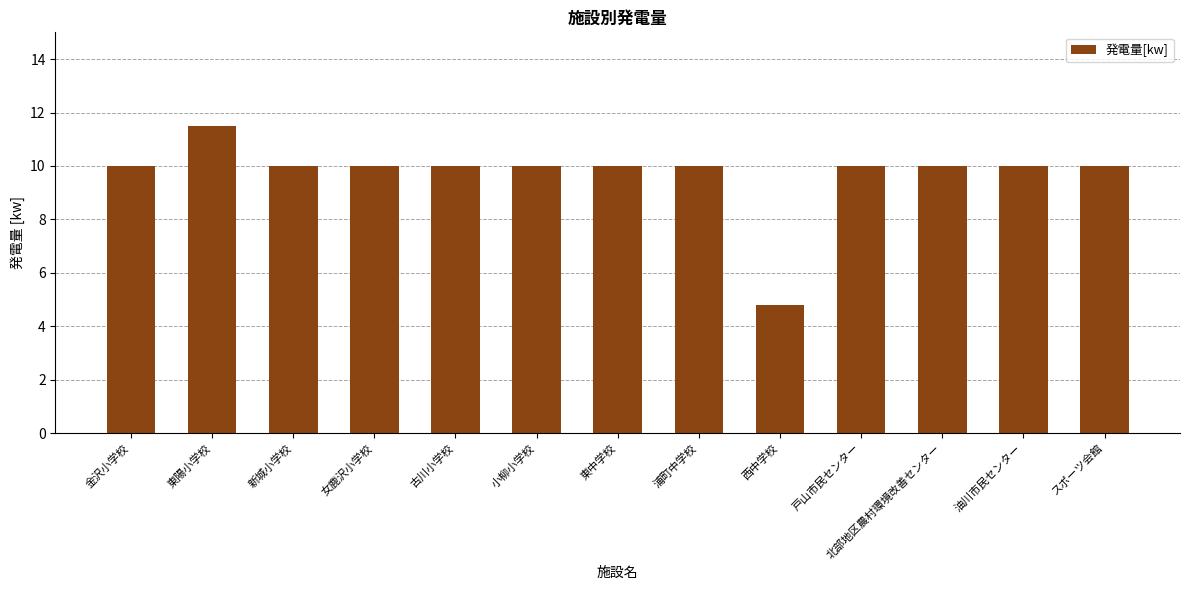

What is the sum of all values?

126.3